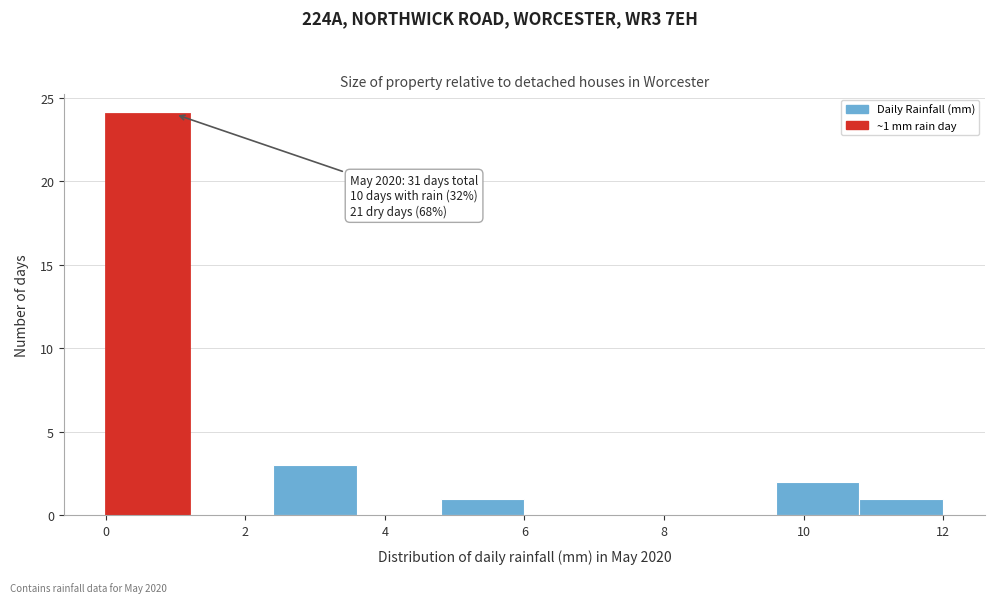

Over which range of the x-axis is the bar tallest?

0.0 to 1.2